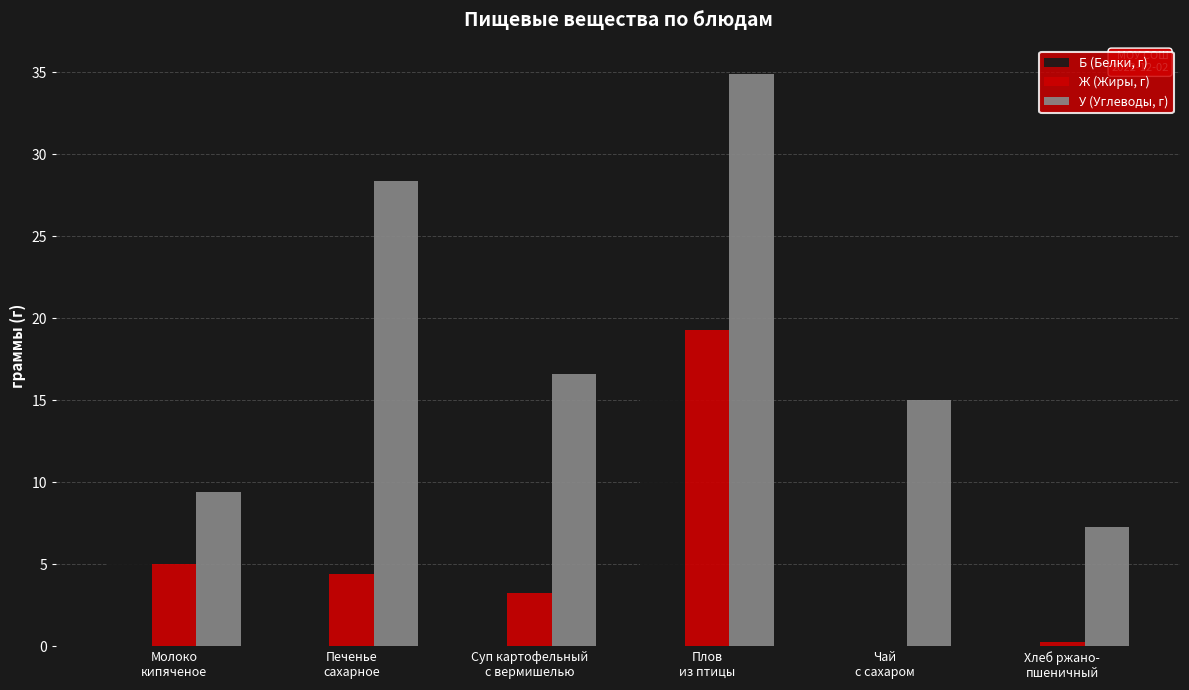

Which series has the largest total across all categories?

У (Углеводы, г)